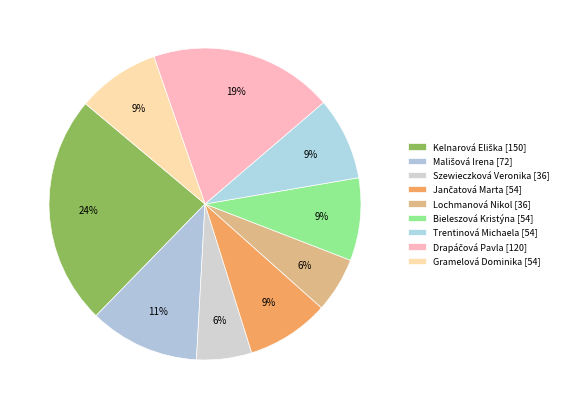

Which category has the biggest portion of the pie?

Kelnarová Eliška